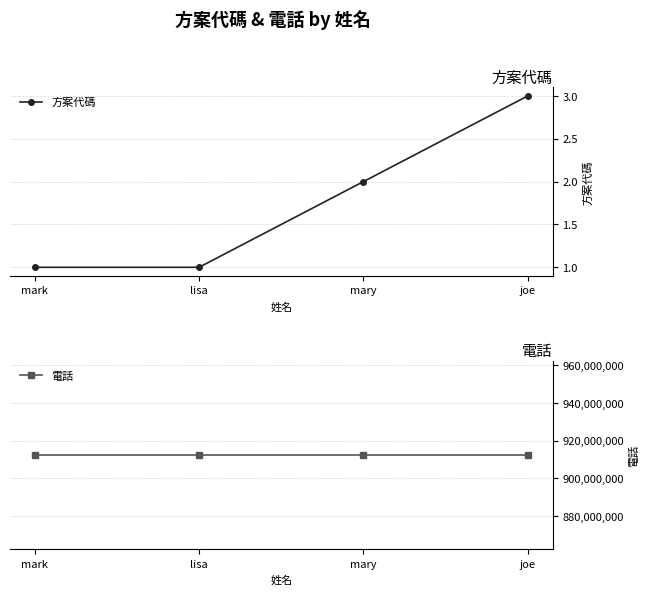

True or false: 電話 and 方案代碼 cross at least once.

False